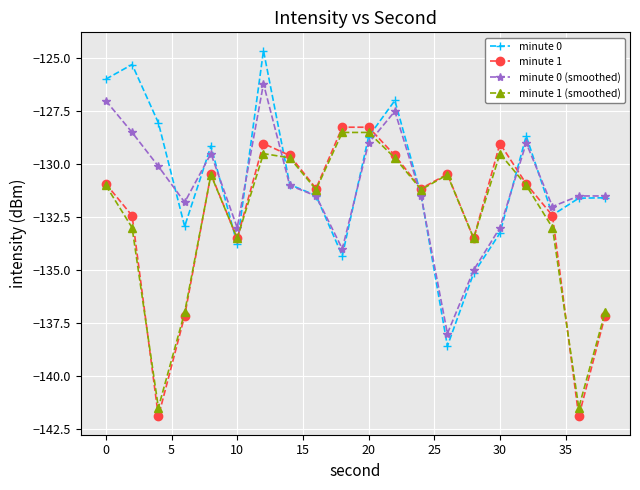

Reading left to right, list all the values displayed in this chart.

minute 0: -126.0	-125.3	-128.0	-132.9	-129.1	-133.8	-124.6	-131.0	-131.5	-134.3	-128.7	-127.0	-131.5	-138.6	-135.1	-133.3	-128.7	-132.4	-131.6	-131.6
minute 1: -130.9	-132.4	-141.9	-137.2	-130.5	-133.5	-129.0	-129.6	-131.1	-128.3	-128.3	-129.6	-131.1	-130.5	-133.5	-129.0	-130.9	-132.4	-141.9	-137.2
minute 0 (smoothed): -127.0	-128.5	-130.1	-131.8	-129.5	-133.0	-126.2	-131.0	-131.5	-134.0	-129.0	-127.5	-131.5	-138.0	-135.0	-133.0	-129.0	-132.0	-131.5	-131.5
minute 1 (smoothed): -131.0	-133.0	-141.5	-137.0	-130.5	-133.5	-129.5	-129.7	-131.2	-128.5	-128.5	-129.7	-131.2	-130.5	-133.5	-129.5	-131.0	-133.0	-141.5	-137.0